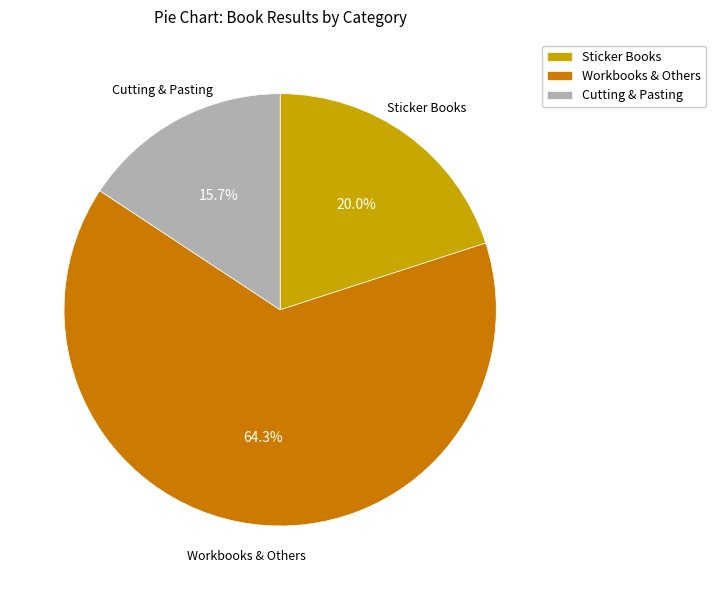

Count the number of slices in the pie.

3